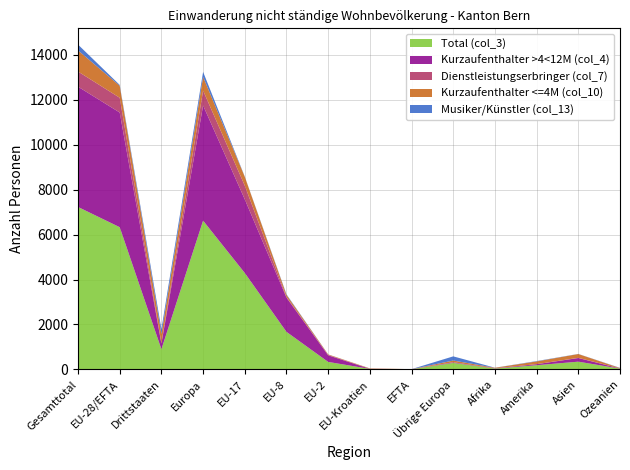

Reading right to left, transcribe all the data shown in this chart.

Total (col_3): 36	346	188	39	291	7	24	335	1672	4290	6619	900	6328	7228
Kurzaufenthalter >4<12M (col_4): 8	162	46	10	23	5	4	294	1523	3276	5125	249	5102	5351
Dienstleistungserbringer (col_7): 0	9	2	2	6	0	3	15	27	611	662	19	656	675
Kurzaufenthalter <=4M (col_10): 19	169	121	24	76	2	16	23	97	394	608	409	532	941
Musiker/Künstler (col_13): 9	5	16	3	186	0	1	3	25	9	224	219	38	257